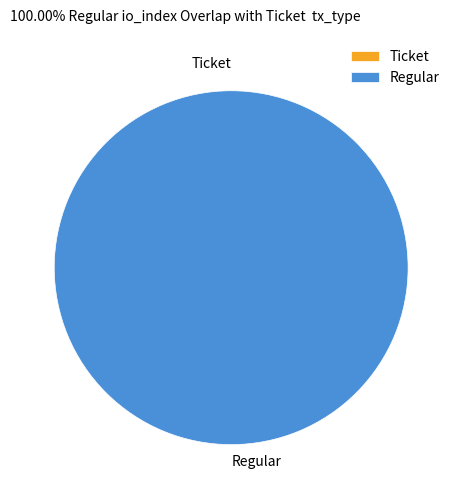

Is it true that Regular is 92% of the pie?

False